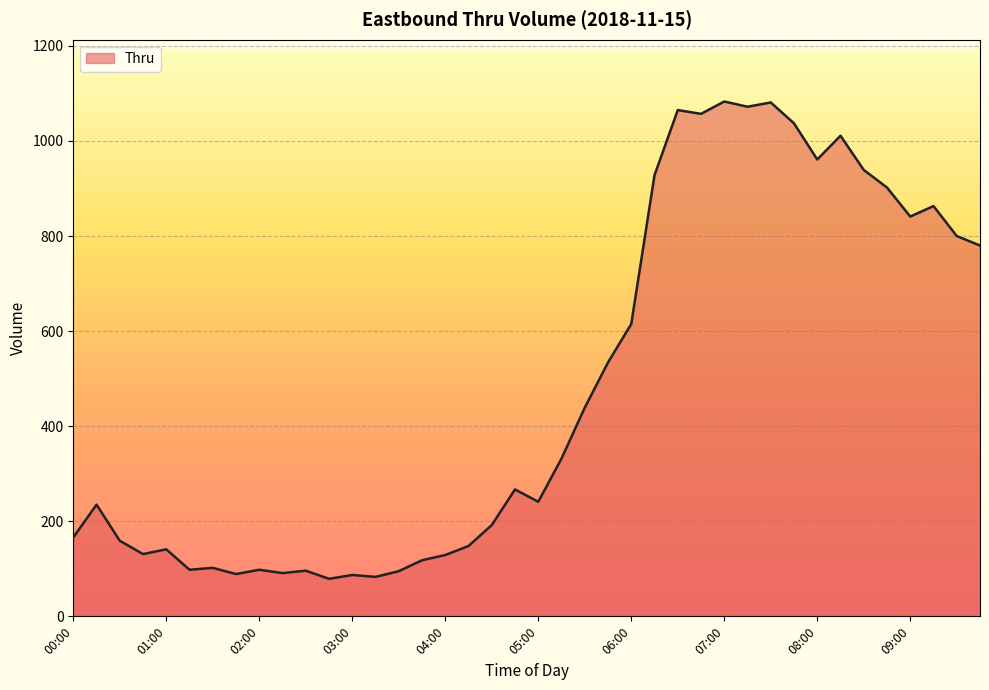

What is the minimum value shown in the chart?

79